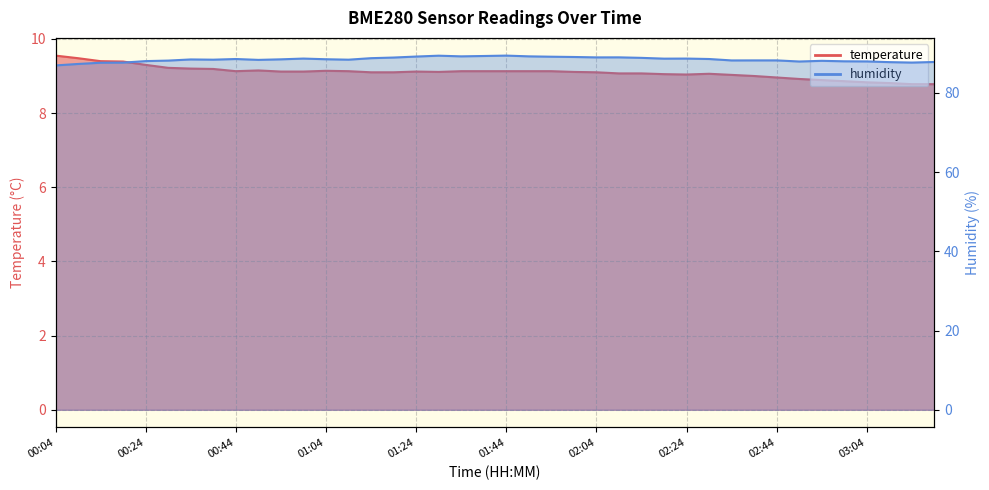

List the labels in order of temperature value, largest first.

00:04, 00:09, 00:14, 00:19, 00:24, 00:29, 00:34, 00:39, 00:49, 01:04, 00:44, 01:09, 01:34, 01:39, 01:44, 01:49, 01:54, 00:54, 00:59, 01:24, 01:29, 01:59, 01:14, 01:19, 02:04, 02:09, 02:14, 02:29, 02:19, 02:24, 02:34, 02:39, 02:44, 02:49, 02:54, 02:59, 03:04, 03:10, 03:15, 03:20